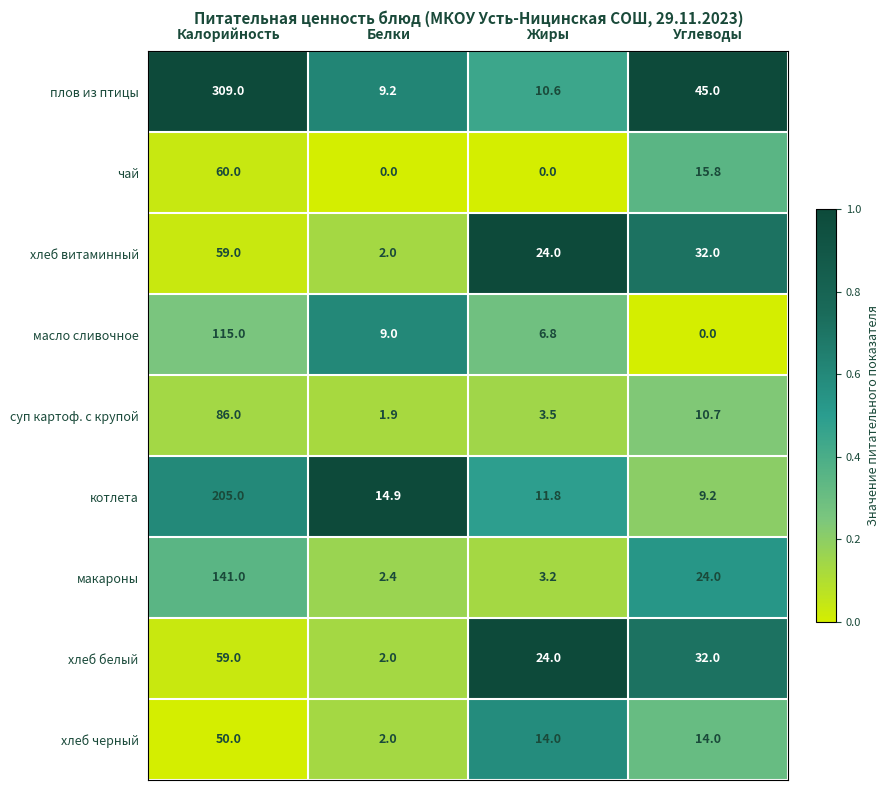

Which series has the largest total across all categories?

плов из птицы